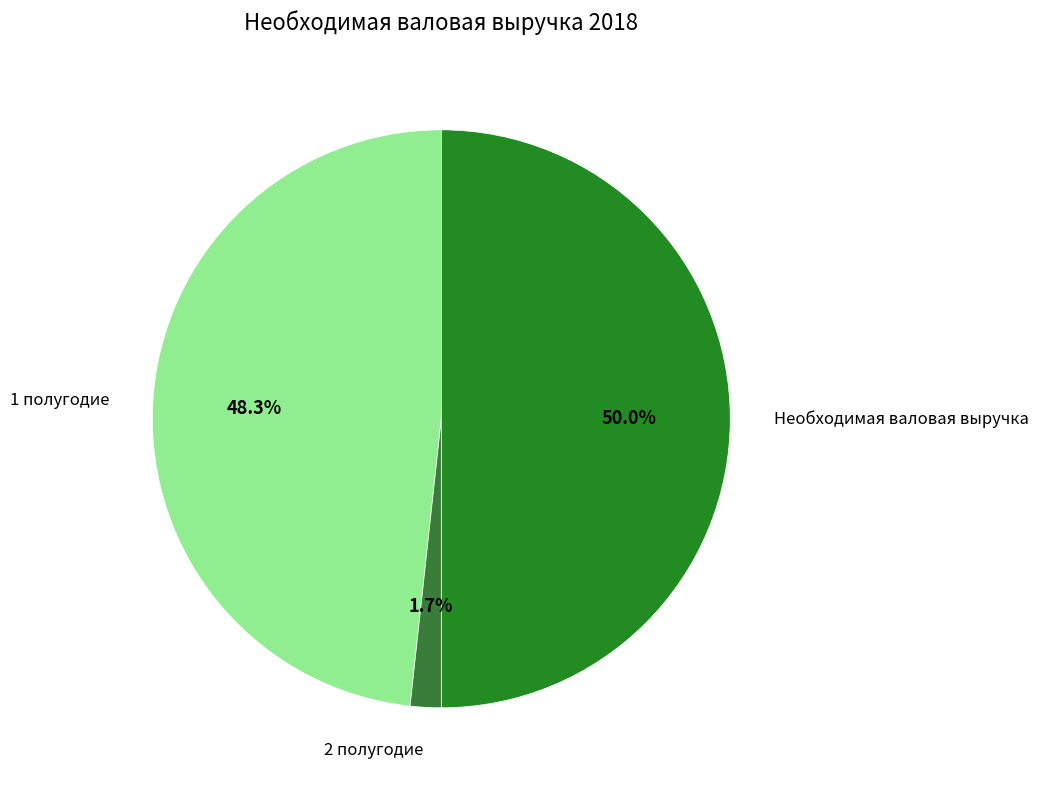

Which has a higher value, 2 полугодие or 1 полугодие?

1 полугодие